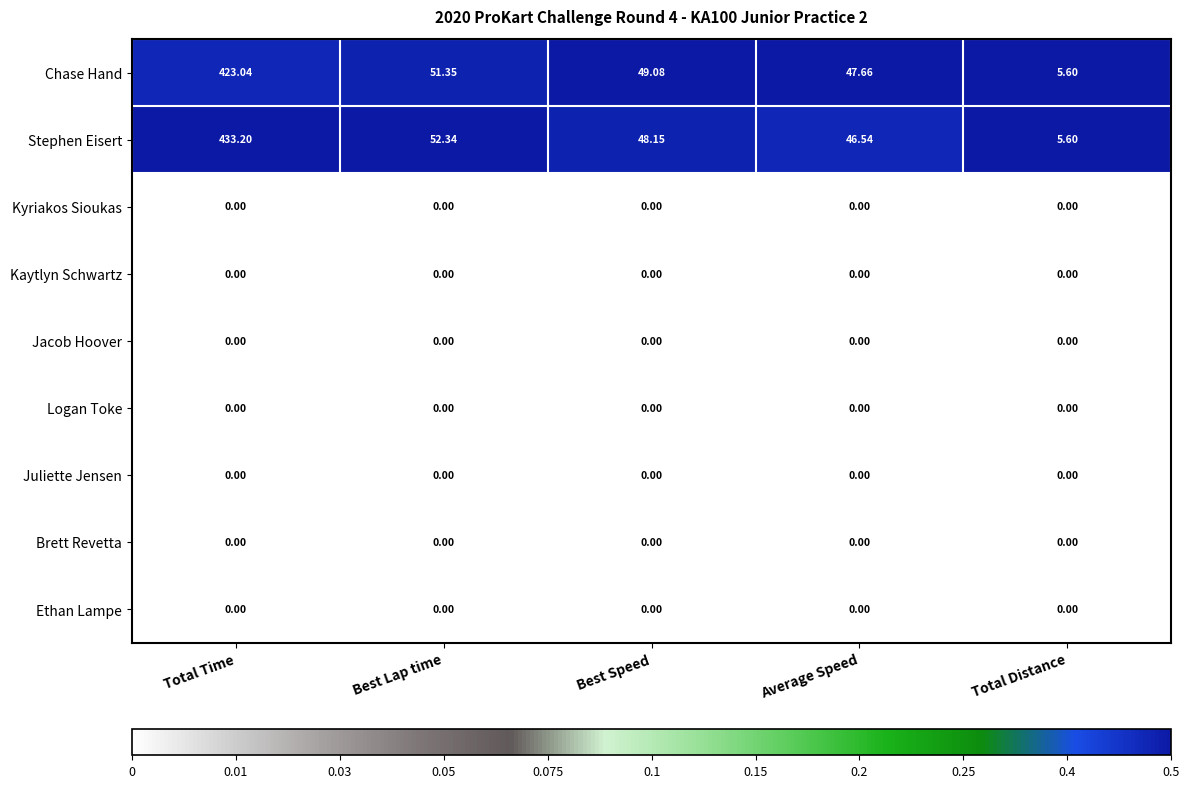

At which label does Stephen Eisert reach its minimum?

Total Distance